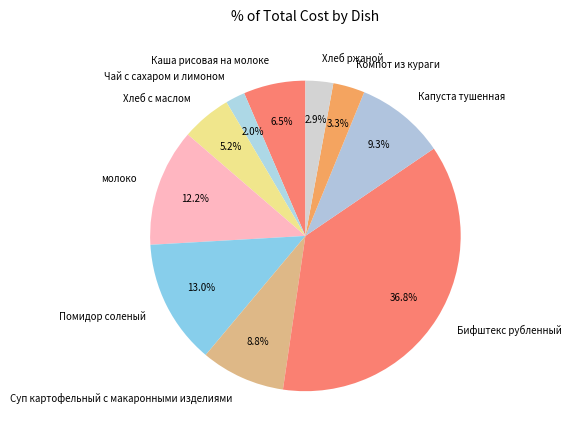

Does Компот из кураги account for over 50% of the chart?

No